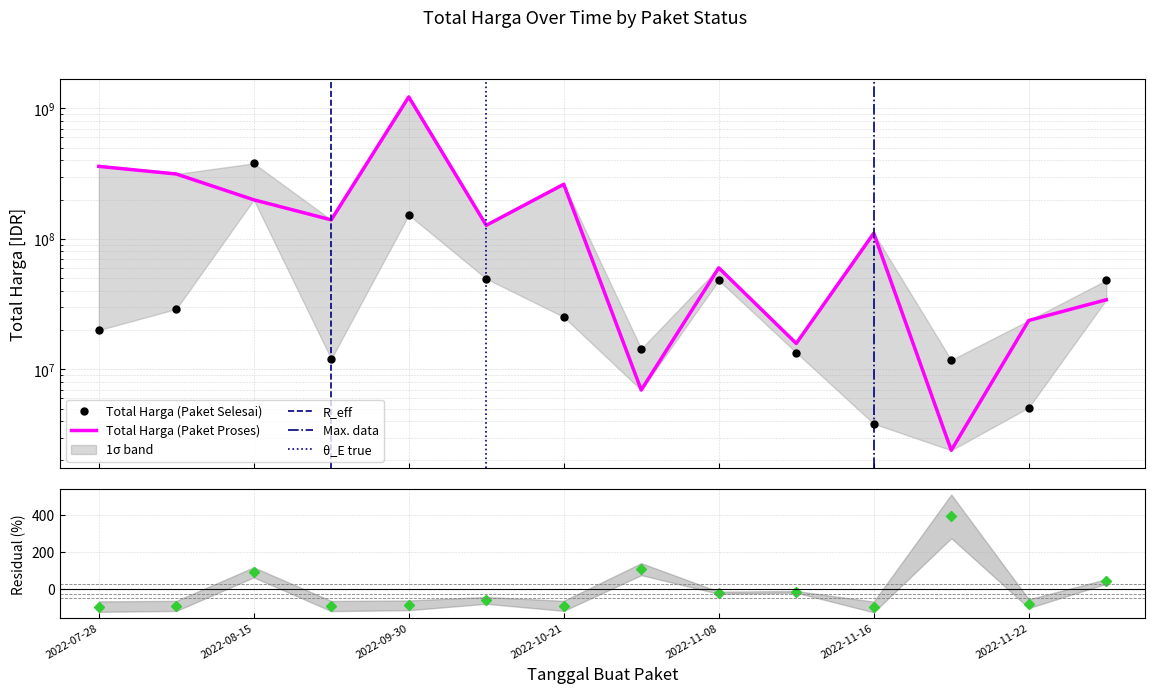

At which category does Total Harga (Paket Selesai) reach its first local valley?

2022-08-24